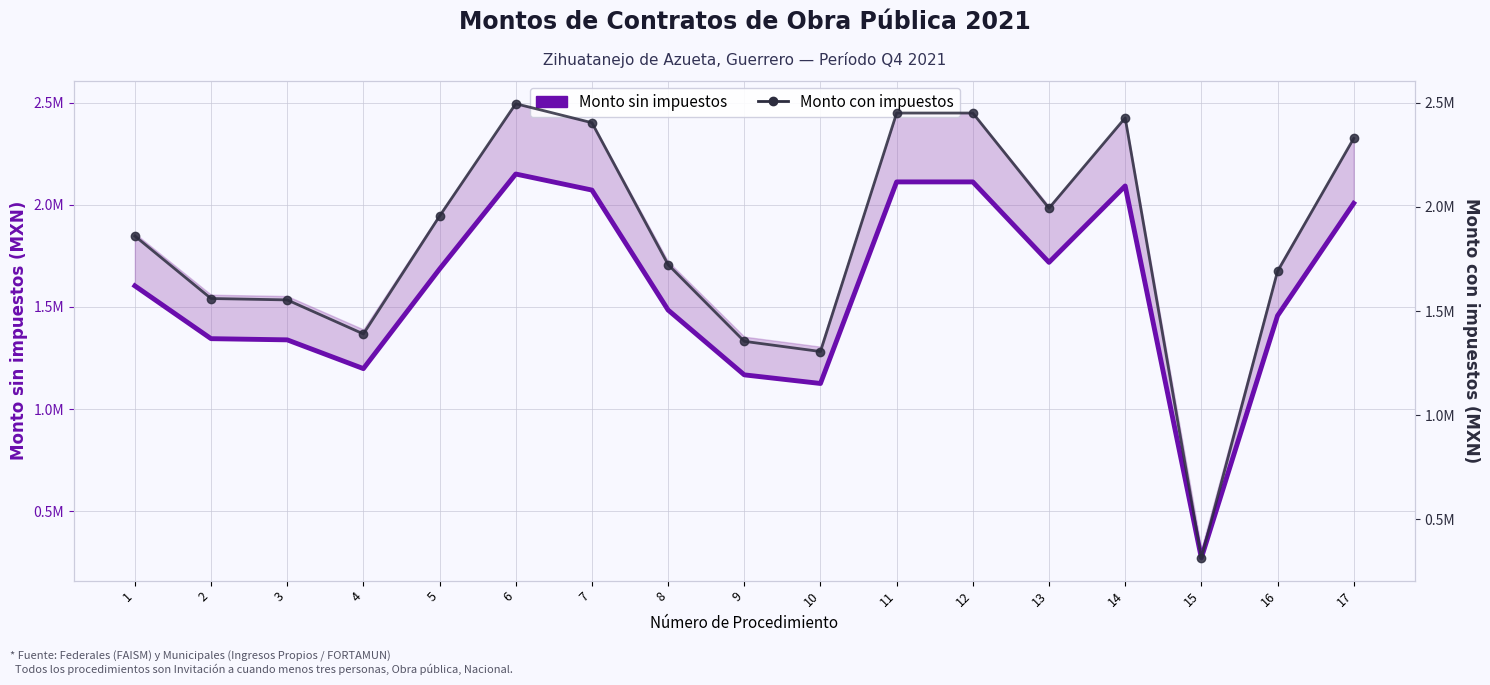

Reading right to left, extract all data points from this chart.

Monto sin impuestos: 17=2007212.6	16=1457113.2	15=271862.5	14=2092210.1	13=1718370.1	12=2112069.0	11=2112069.0	10=1125604.6	9=1167792.9	8=1485071.2	7=2072105.7	6=2150667.4	5=1685603.9	4=1198342.3	3=1339089.2	2=1344885.5	1=1603448.3
Monto con impuestos: 17=2328366.7	16=1690251.4	15=315360.5	14=2426963.7	13=1993309.4	12=2450000.0	11=2450000.0	10=1305701.3	9=1354639.8	8=1722682.6	7=2403642.6	6=2494774.1	5=1955300.5	4=1390077.1	3=1553343.4	2=1560067.2	1=1860000.0